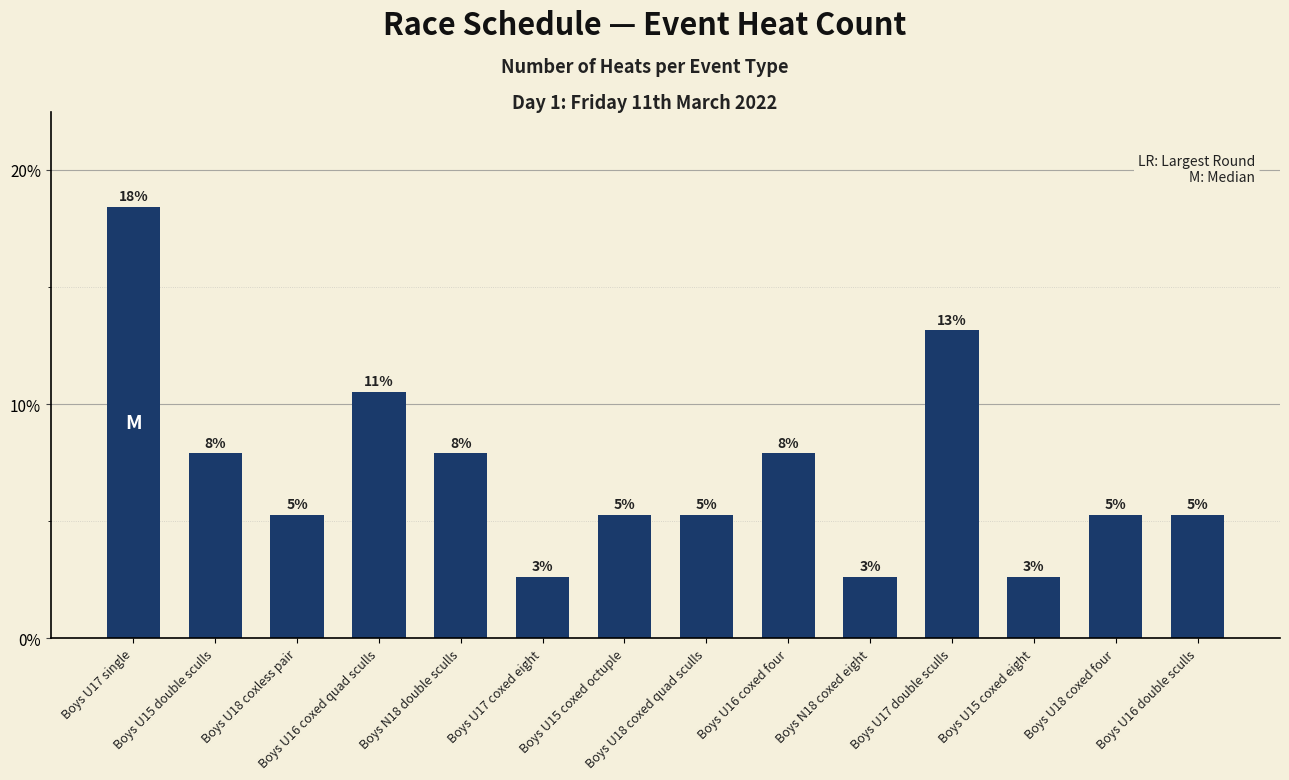

List the labels in order of value, largest first.

Boys U17 single, Boys U17 double sculls, Boys U16 coxed quad sculls, Boys U15 double sculls, Boys N18 double sculls, Boys U16 coxed four, Boys U18 coxless pair, Boys U15 coxed octuple, Boys U18 coxed quad sculls, Boys U18 coxed four, Boys U16 double sculls, Boys U17 coxed eight, Boys N18 coxed eight, Boys U15 coxed eight